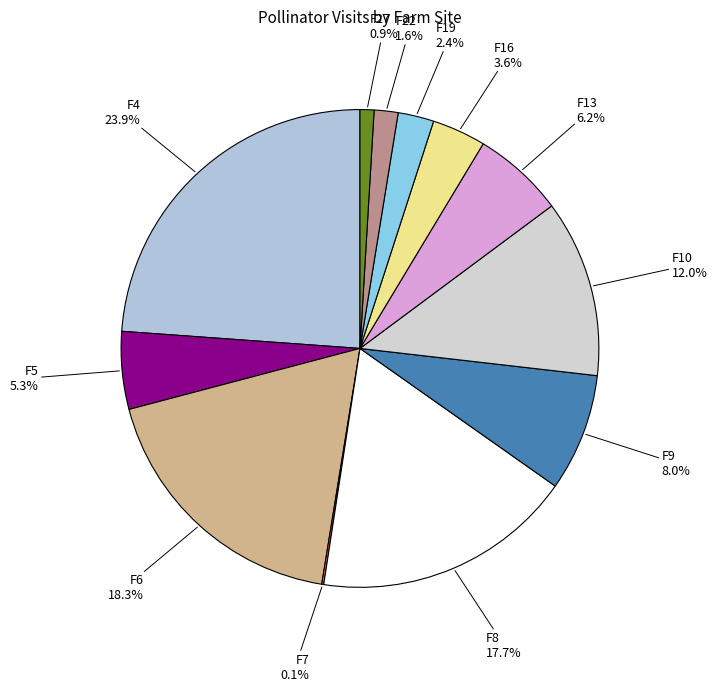

Is there any slice that represents more than half of the pie?

No